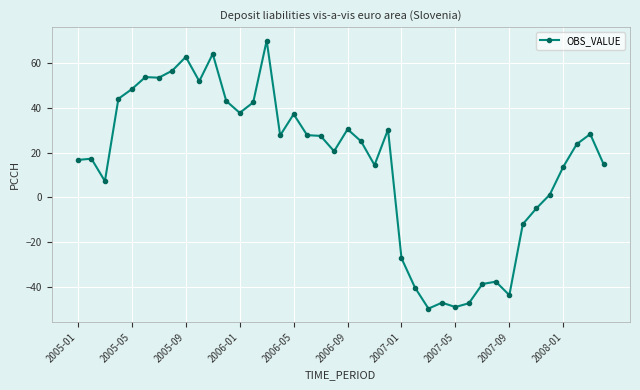

What is the value of the 4th point from the left?

44.0